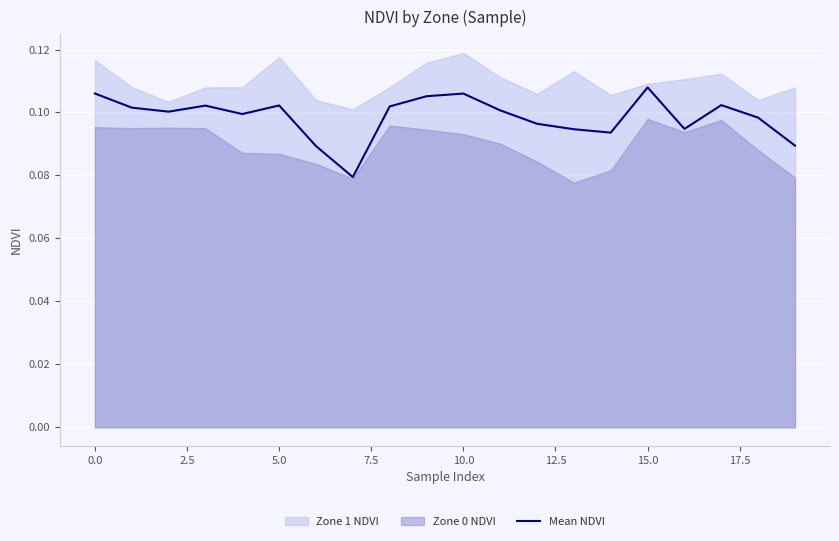

How many points are lower than both their immediate neighbors (excluding endpoints)?

5